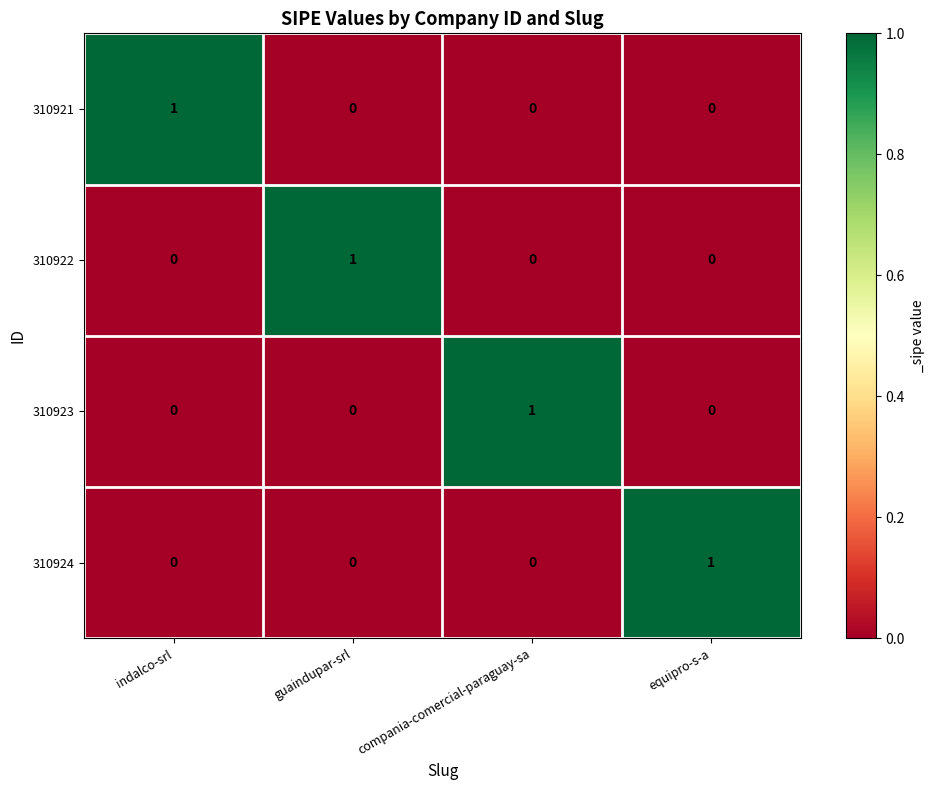

Reading right to left, what are all the values shown in this chart?

310921: 0	0	0	1
310922: 0	0	1	0
310923: 0	1	0	0
310924: 1	0	0	0